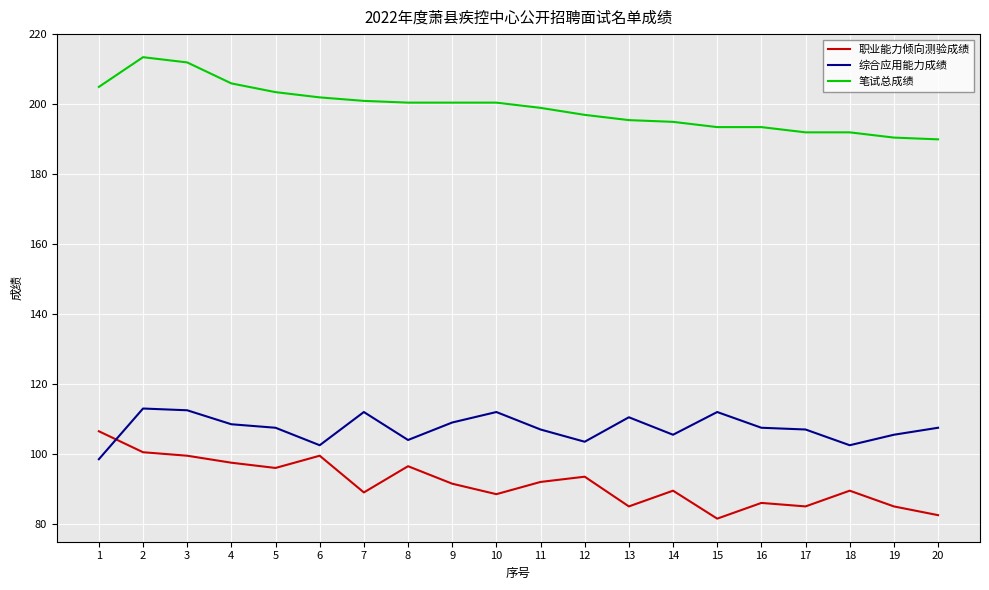

What is the difference between the maximum and minimum values in the 职业能力倾向测验成绩 series?

25.0